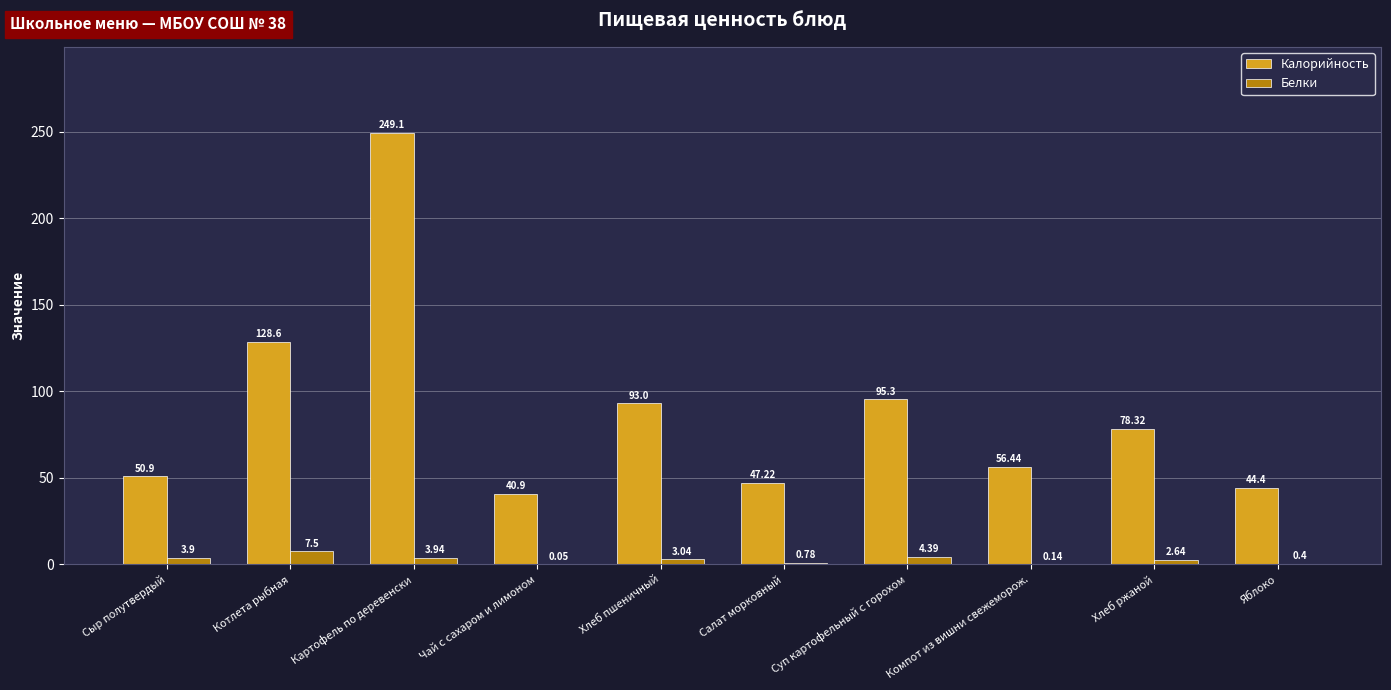

Are the bars grouped side by side (vs. stacked)?

Yes